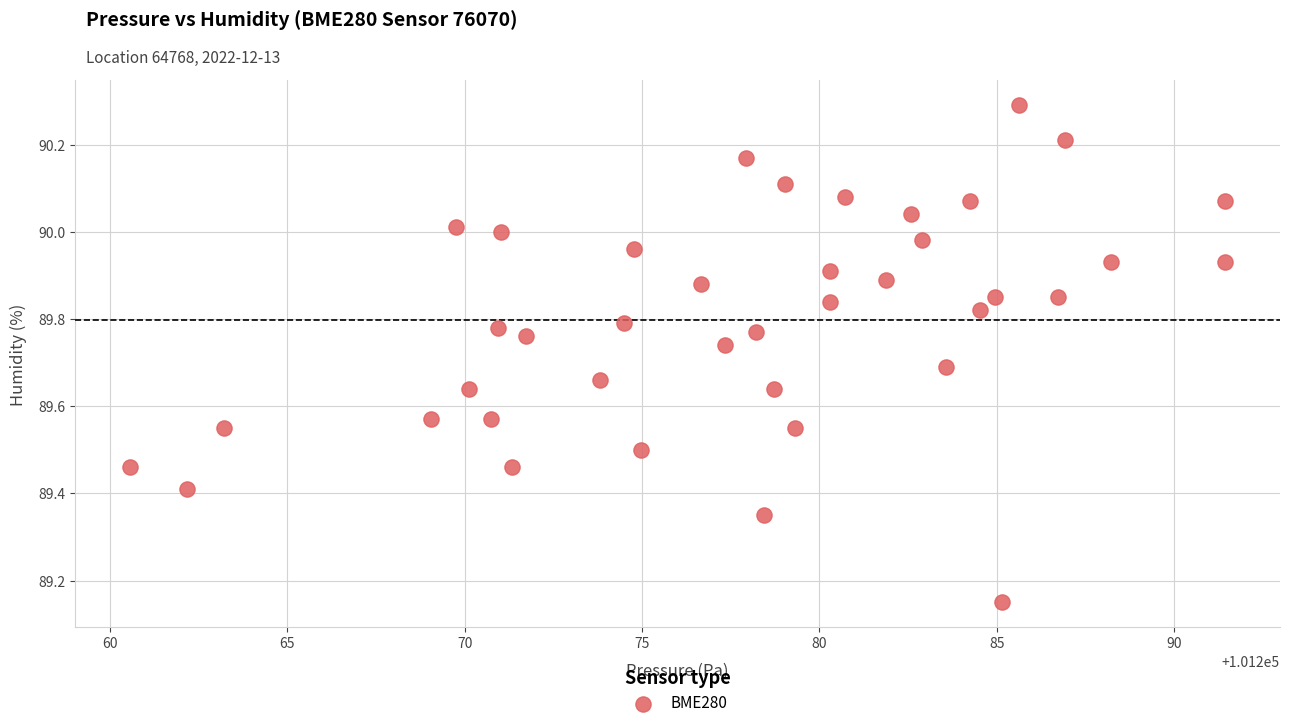

What is the range of Y values (max minus min)?

1.1